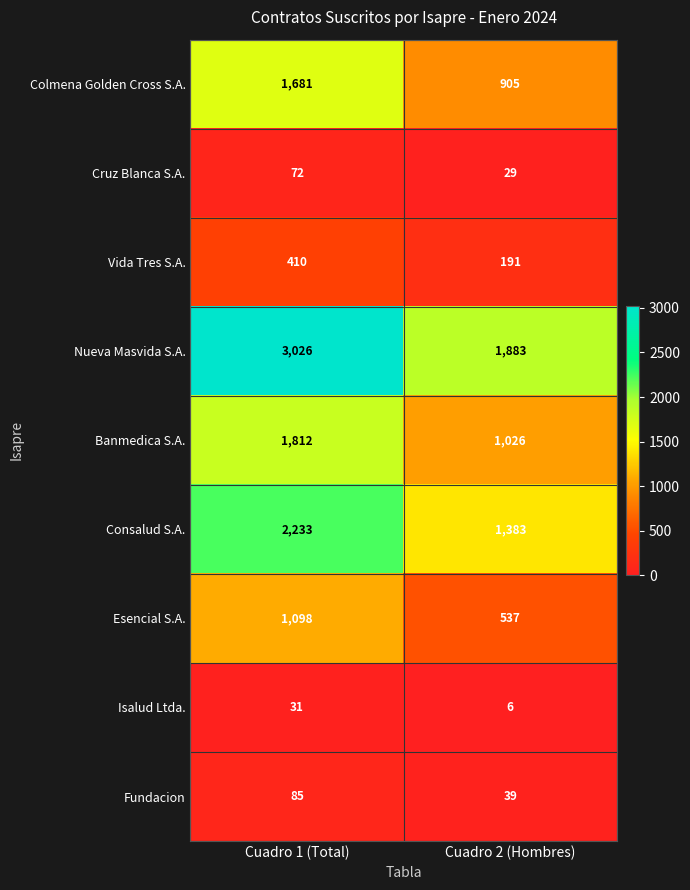

What is the maximum value for Consalud S.A.?

2233